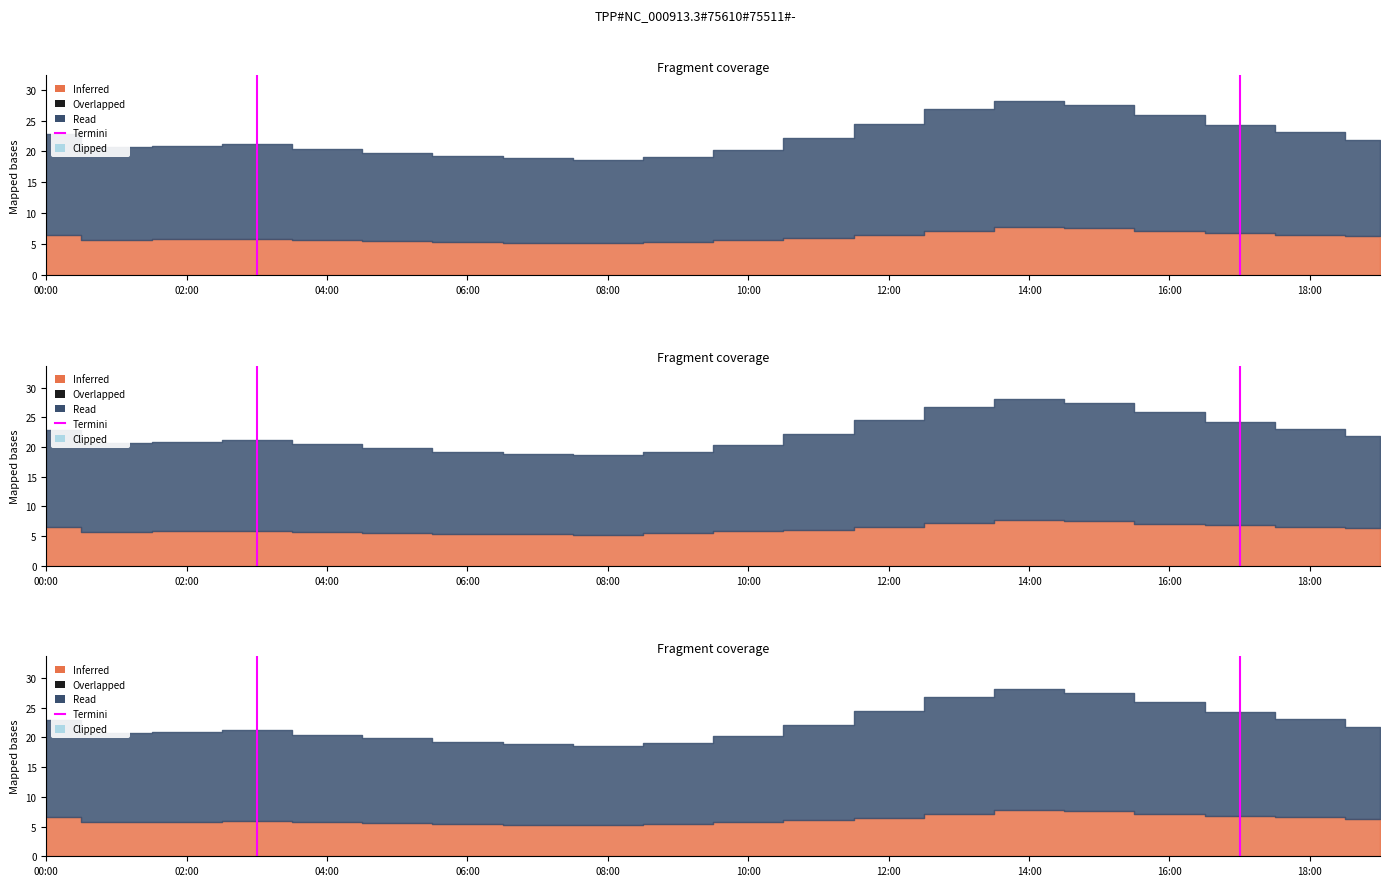

How many lines are shown in the chart?

1